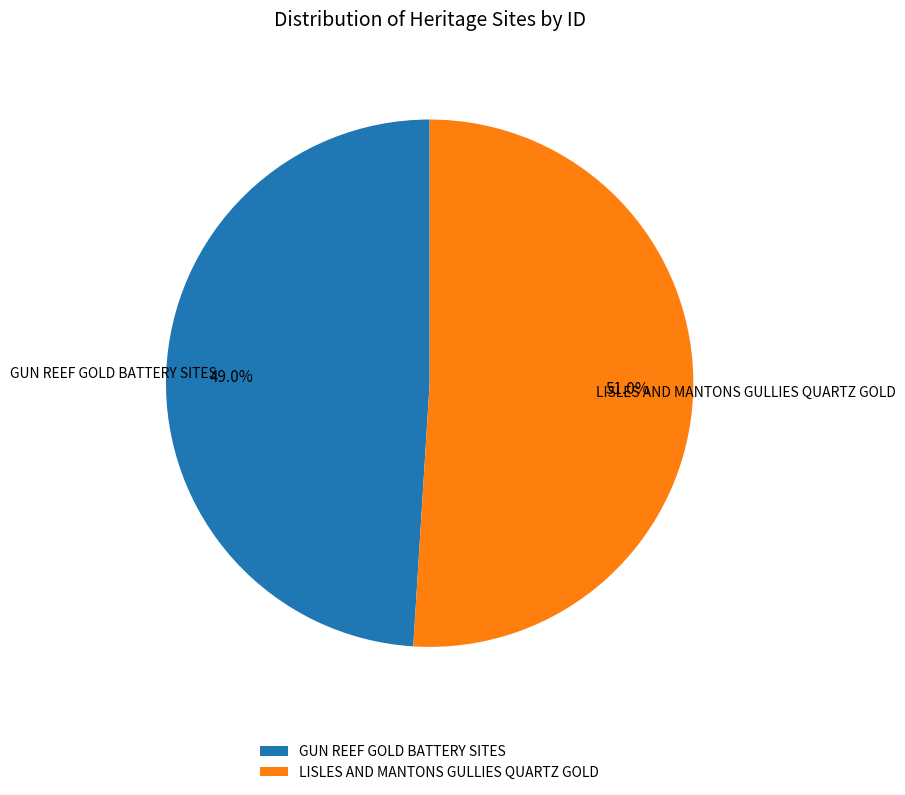

How many segments does this pie chart have?

2